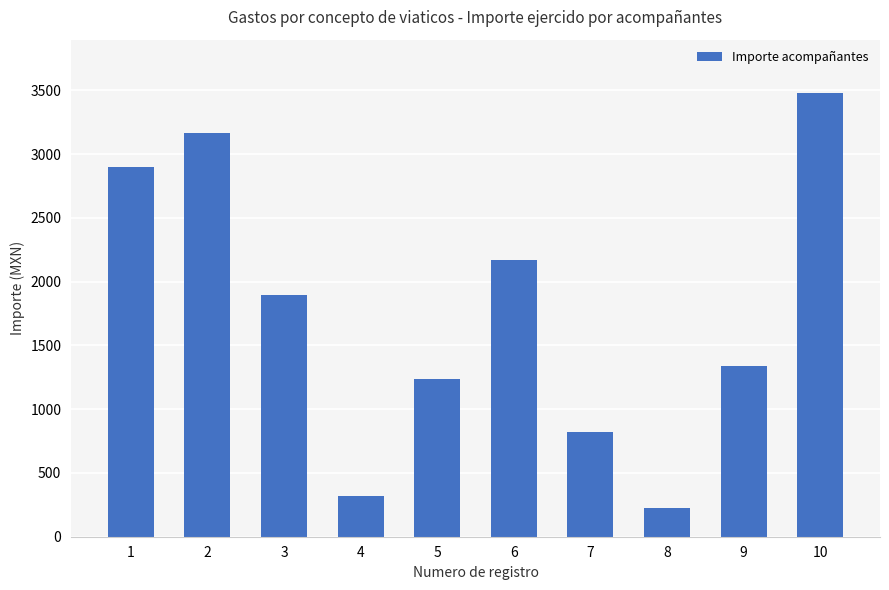

True or false: the data shows 223.0 at 8.

True